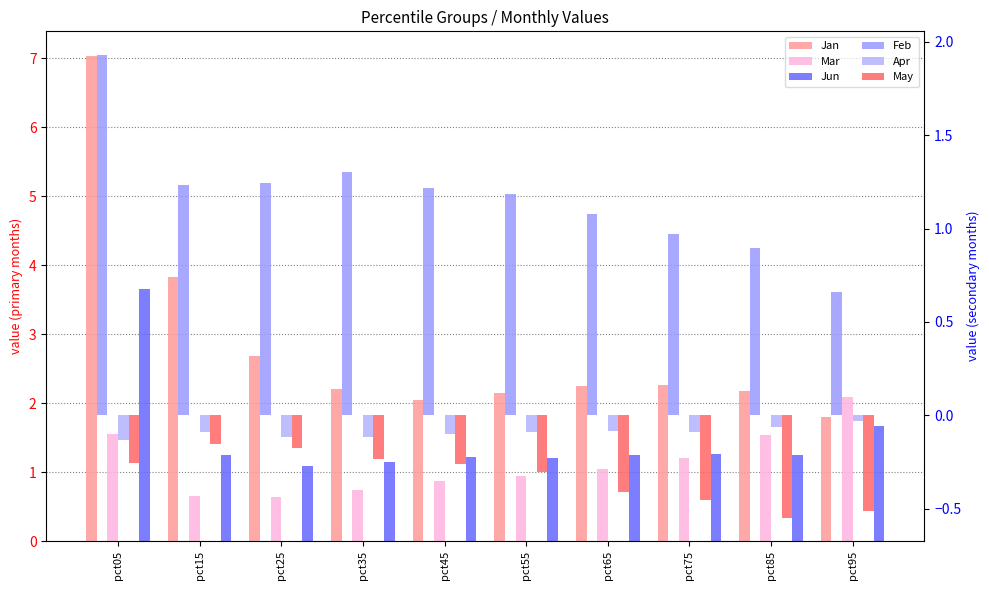

List the labels in order of May value, smallest first.

pct85, pct95, pct75, pct65, pct55, pct45, pct05, pct35, pct25, pct15